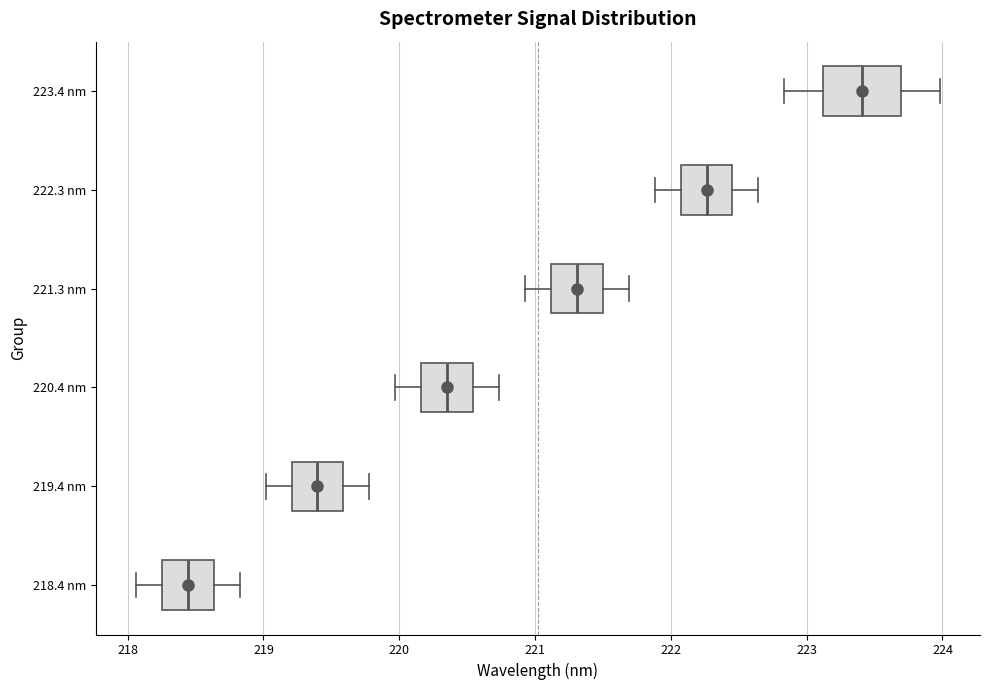

Where does the right whisker of the box for 220.4 nm end on the x-axis? The values are not printed on the chart, so give them approximately, as read against the axis.

220.7